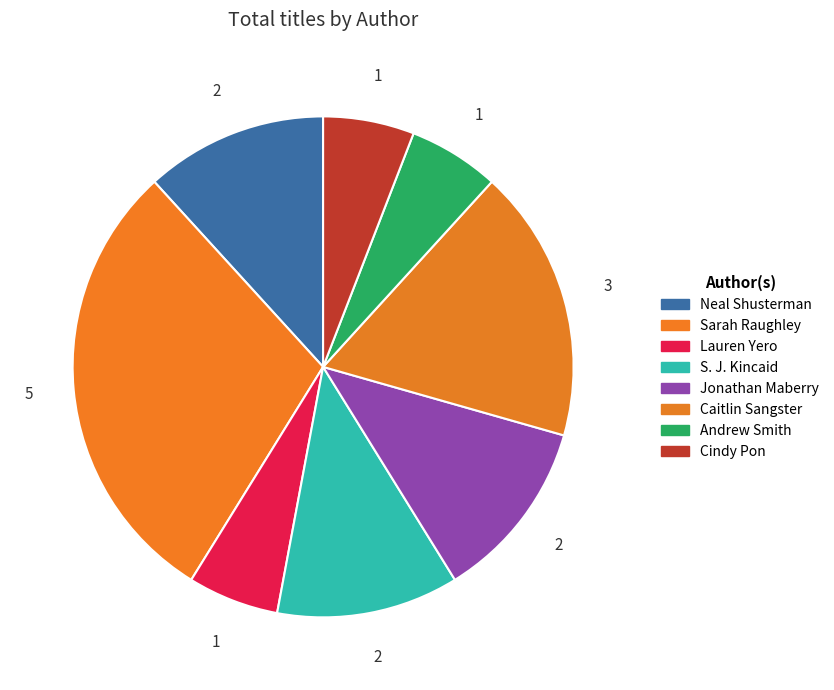

Is Caitlin Sangster the majority of the pie?

No